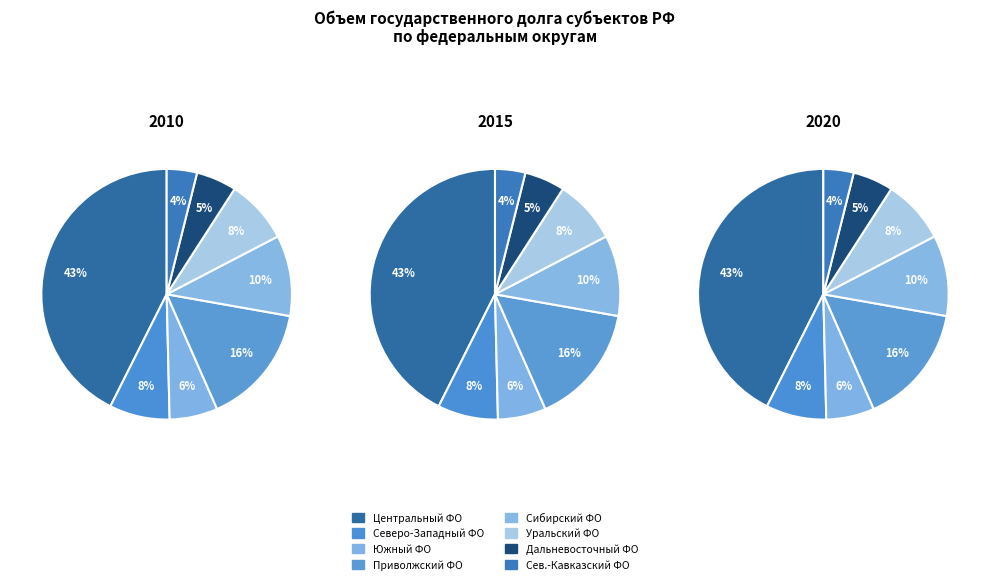

Rank the categories by value from lowest to highest.

Северо-Кавказский федеральный округ, Дальневосточный федеральный округ, Южный федеральный округ, Северо-Западный федеральный округ, Уральский федеральный округ, Сибирский федеральный округ, Приволжский федеральный округ, Центральный федеральный округ